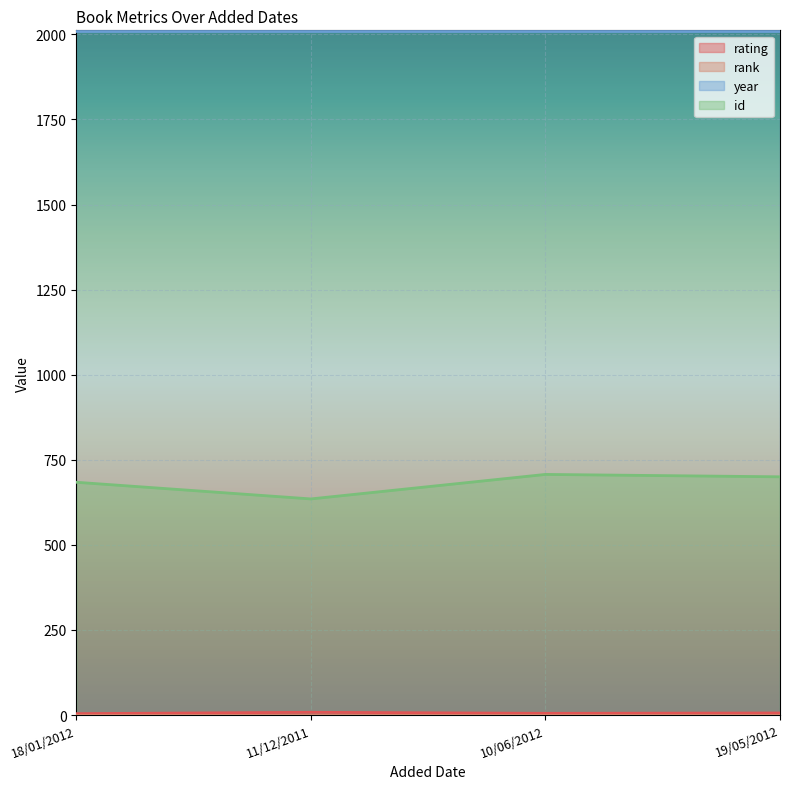

True or false: rating and id cross at least once.

False